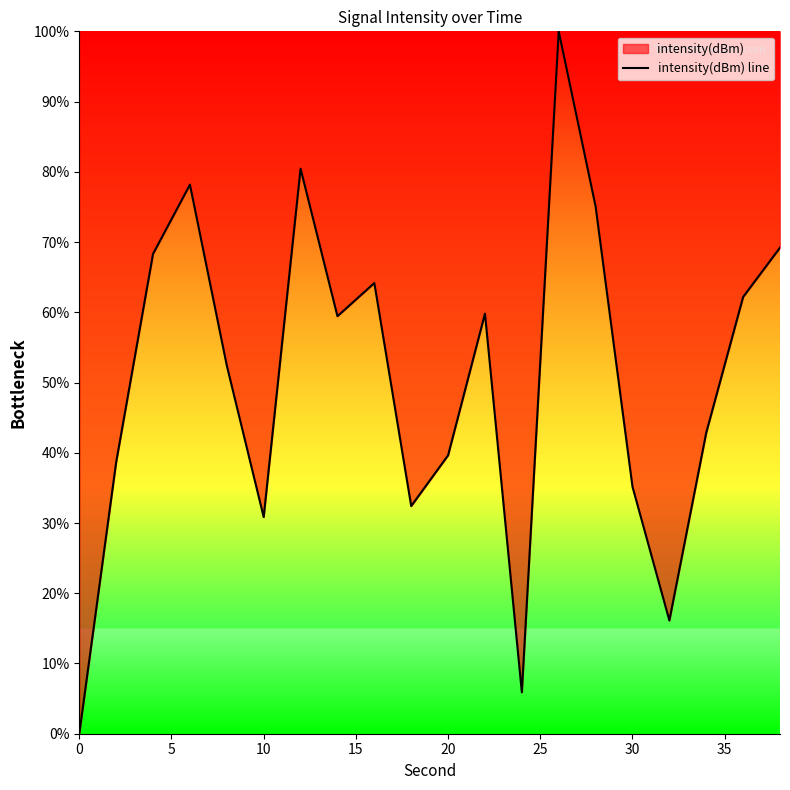

The value at 0 is -53.8. True or false?

False